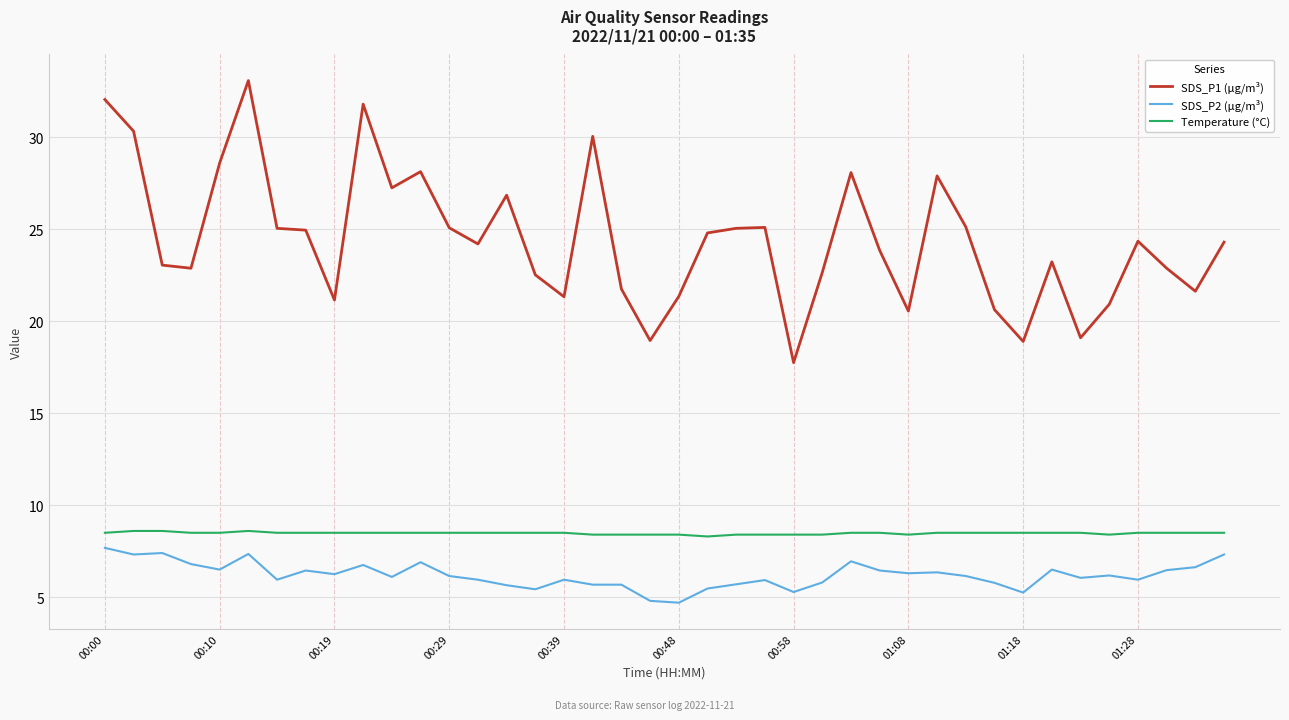

What is the difference between the maximum and minimum values in the SDS_P1 (μg/m³) series?

15.3